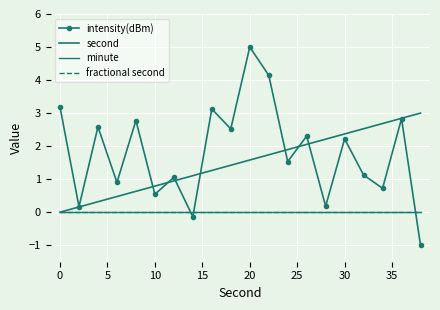

After their last crossing, which series has the higher values: fractional second or intensity(dBm)?

fractional second